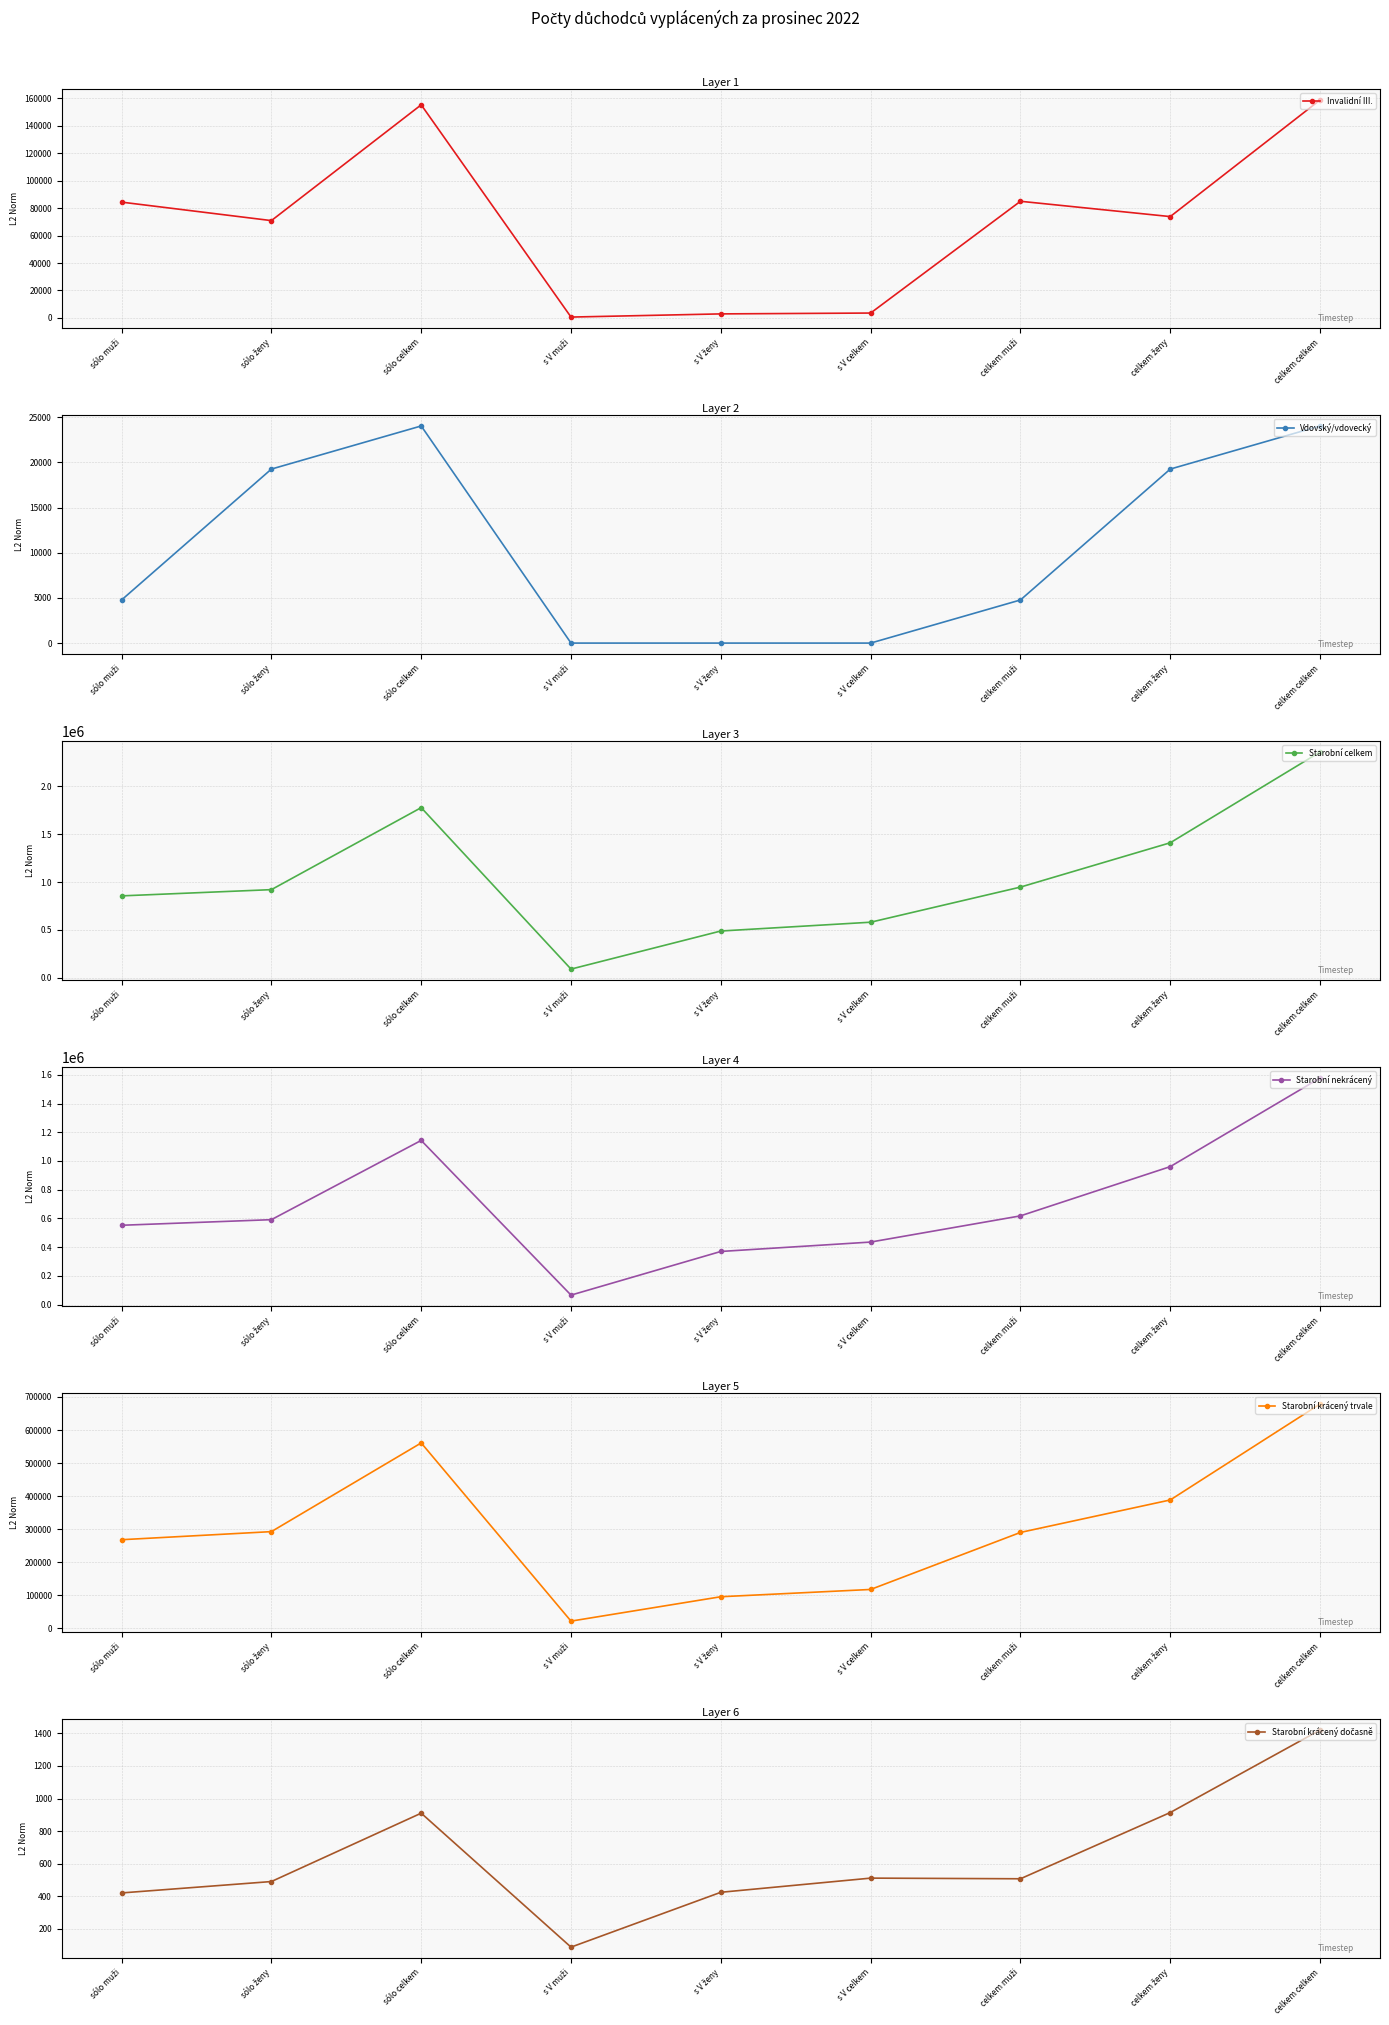

What is the difference between the second highest and second lowest values in the Starobní krácený trvale series?

465171